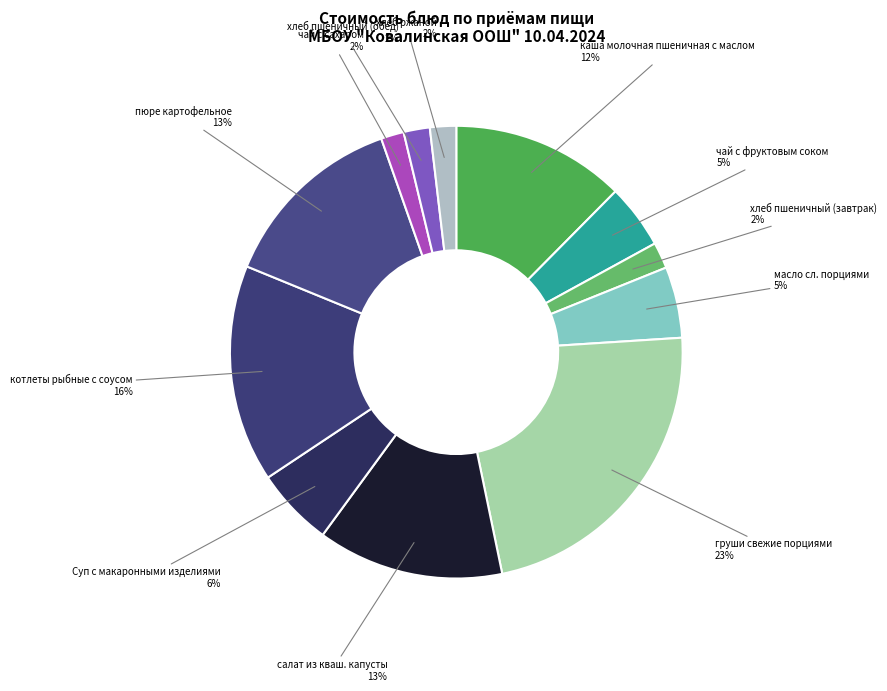

Which slice is the largest?

груши свежие порциями